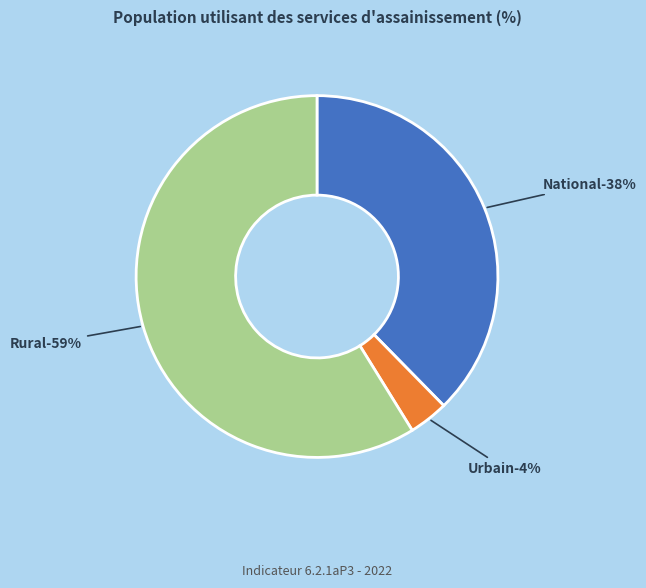

How many slices are in this pie chart?

3